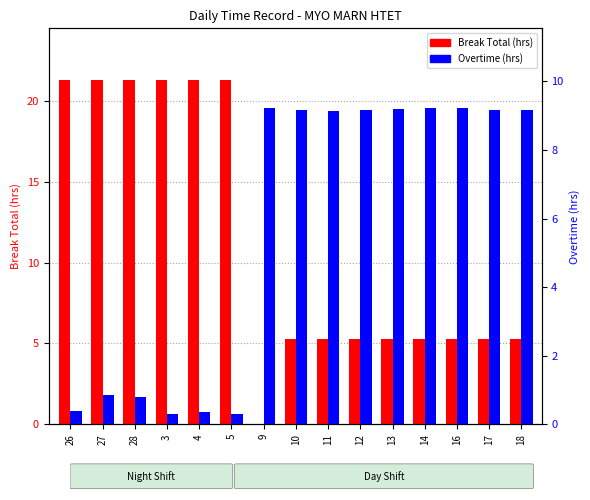

List the series in order of their overall mean, lowest first.

Overtime, Break Total